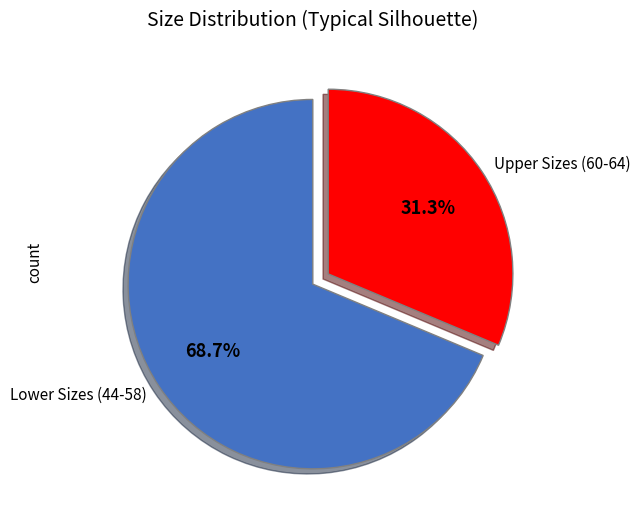

Does Upper Sizes (60-64) account for over 50% of the chart?

No